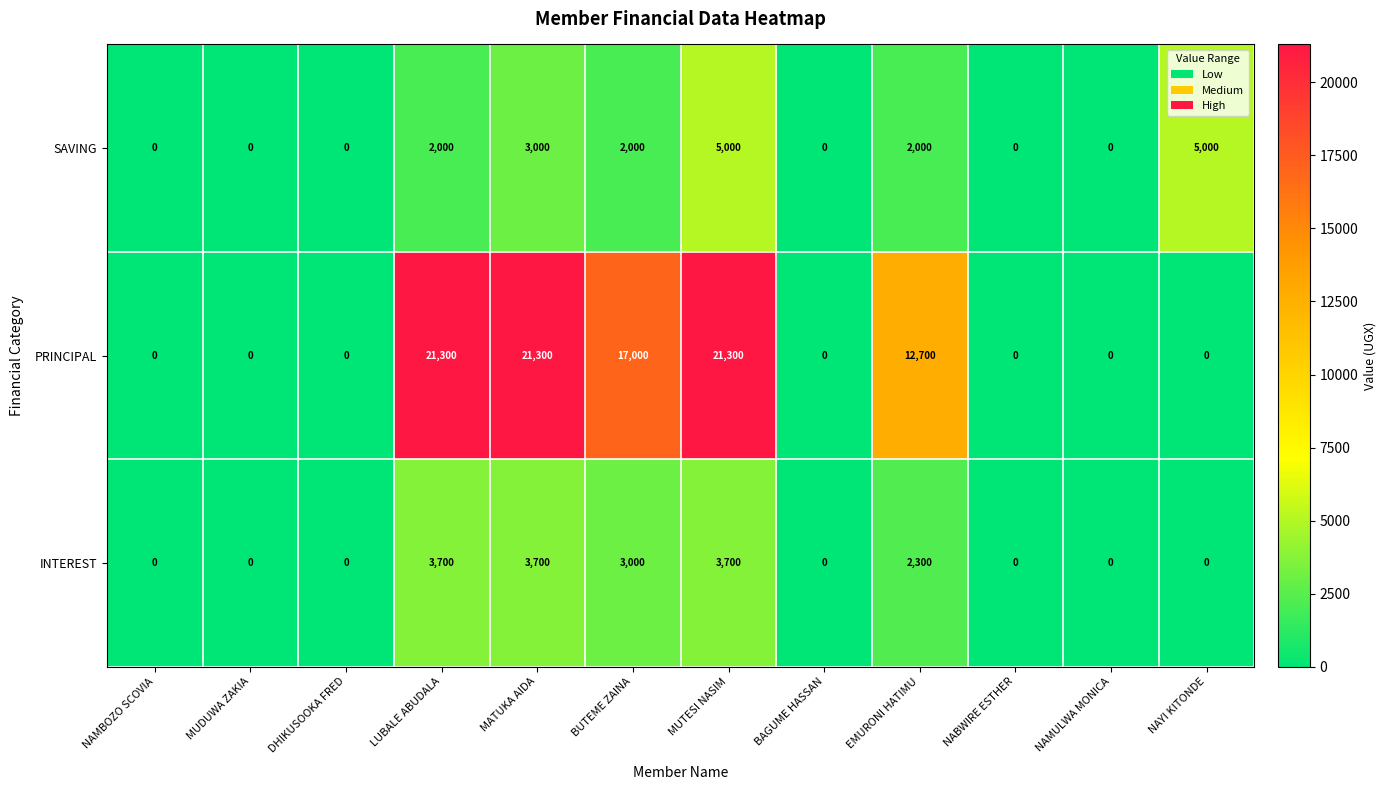

At how many categories does at least one series exceed 7050?

5